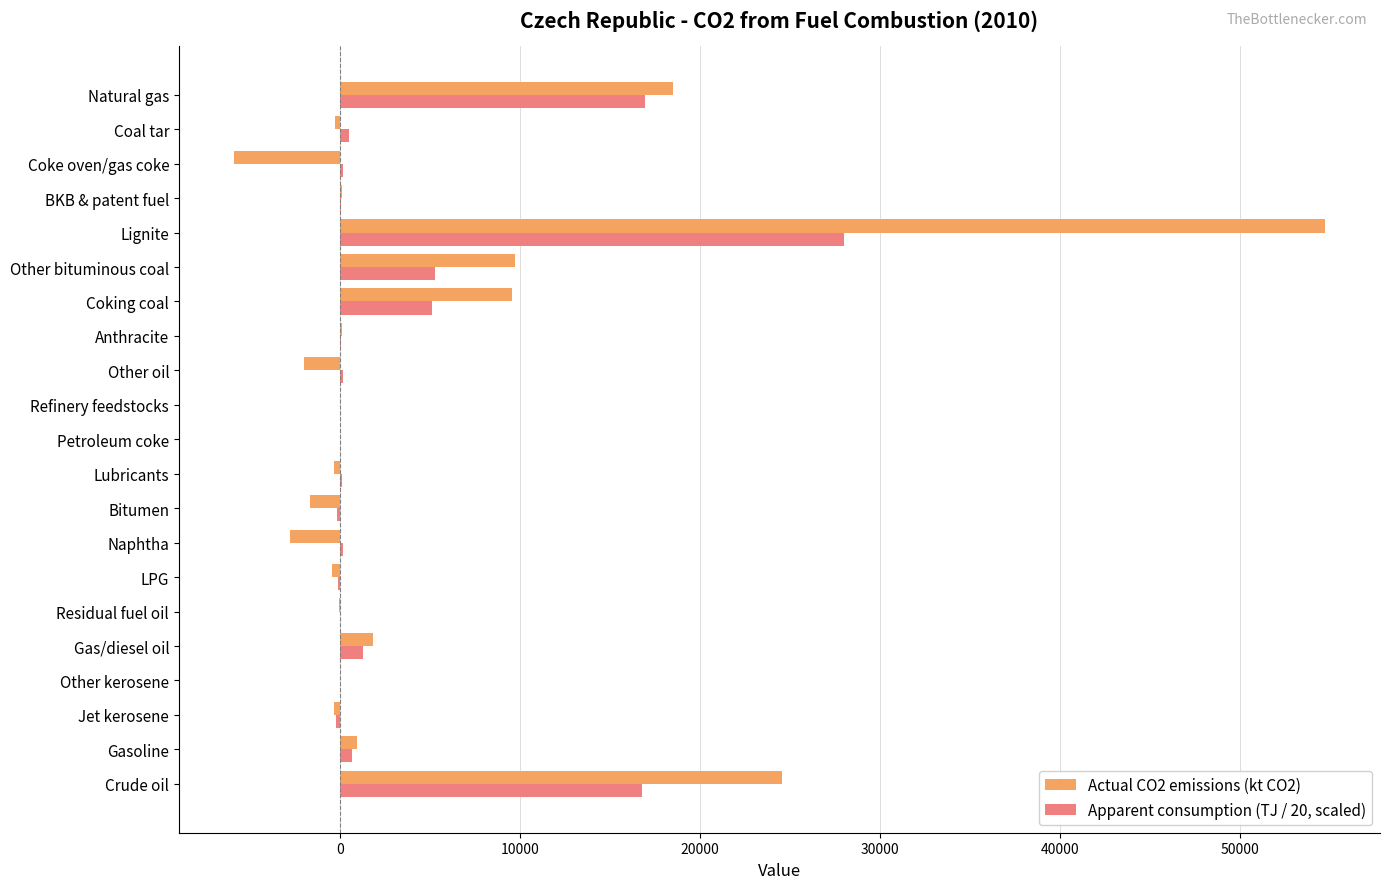

What is the sum of the Actual CO2 emissions (kt CO2) values at Natural gas and Other bituminous coal?

28227.3